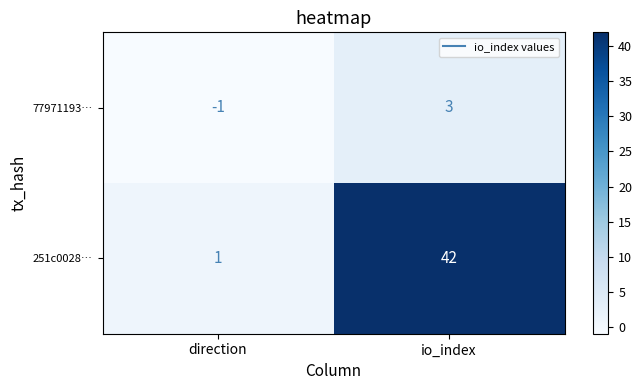

What is the difference between the highest and lowest values at io_index?

39